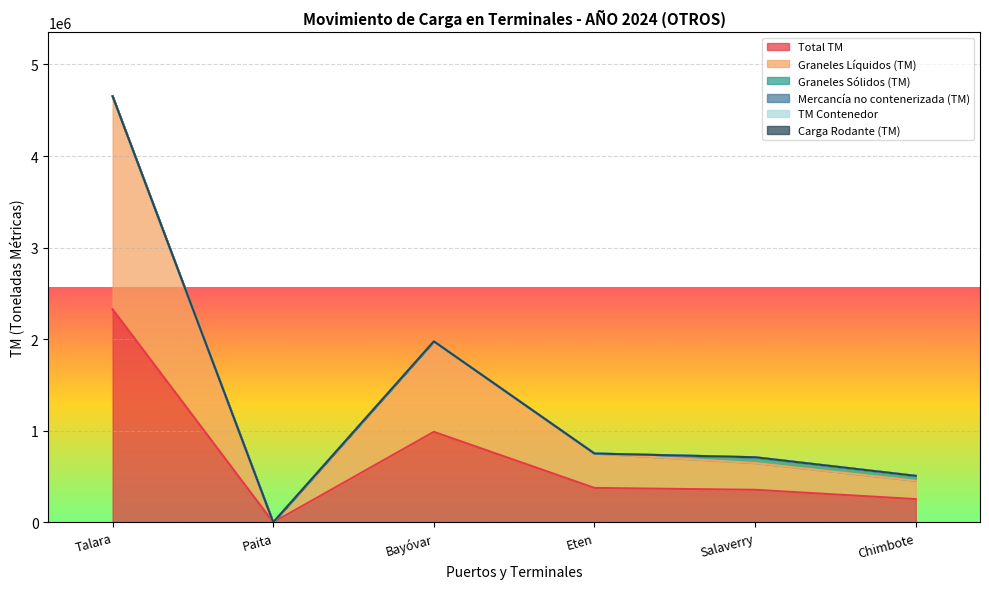

What is the difference between the maximum and second lowest values in the Graneles Sólidos (TM) series?

63106.8